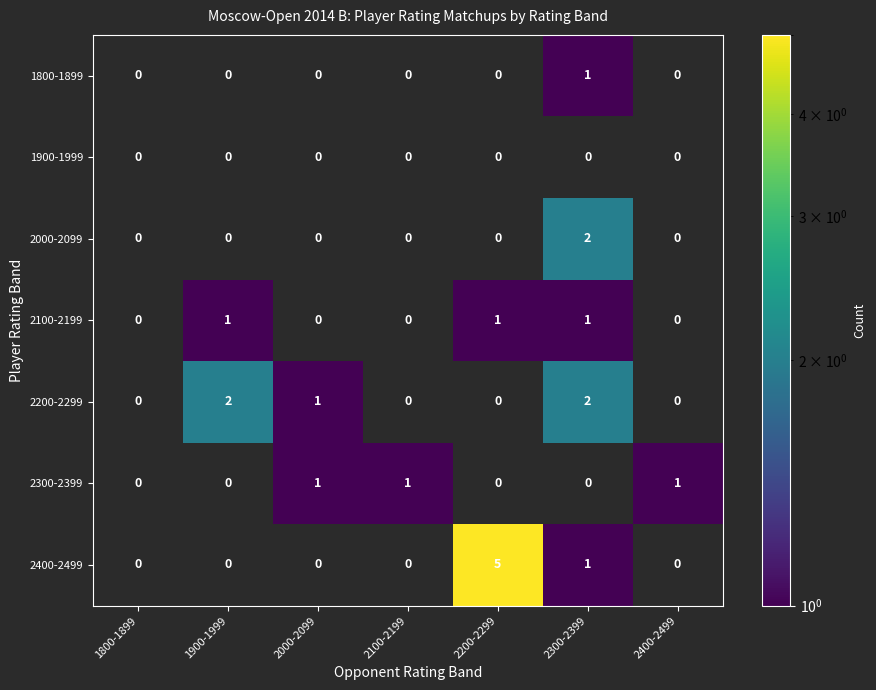

At which category does the chart reach its peak across all series?

2200-2299